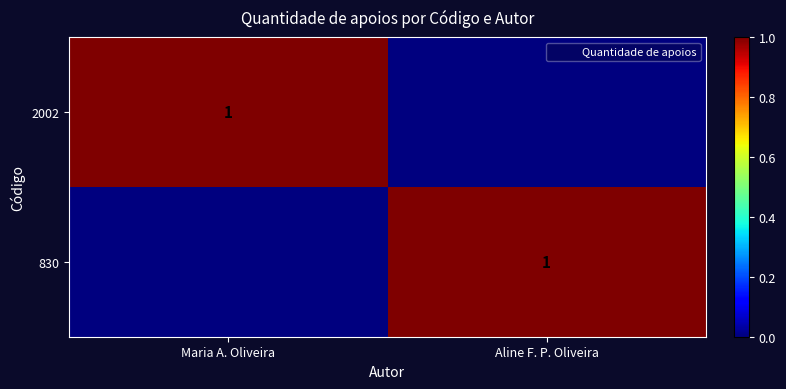

How many values in 2002 are above zero?

1